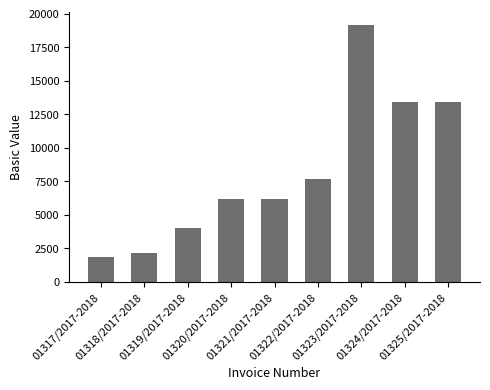

What is the value of the 4th bar from the left?

6150.0